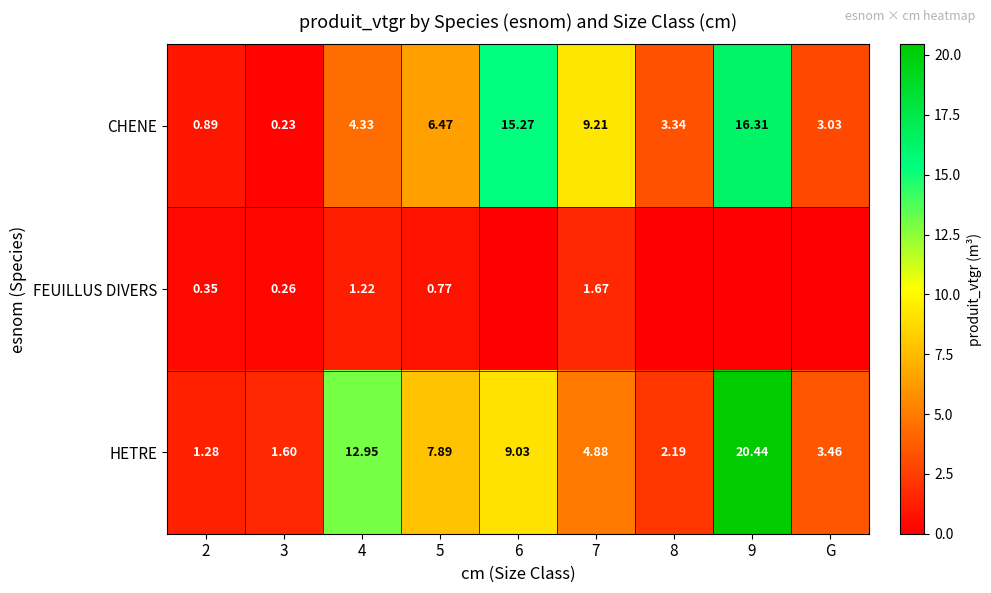

At 3, list the series in order from smallest to largest.

CHENE, FEUILLUS DIVERS, HETRE